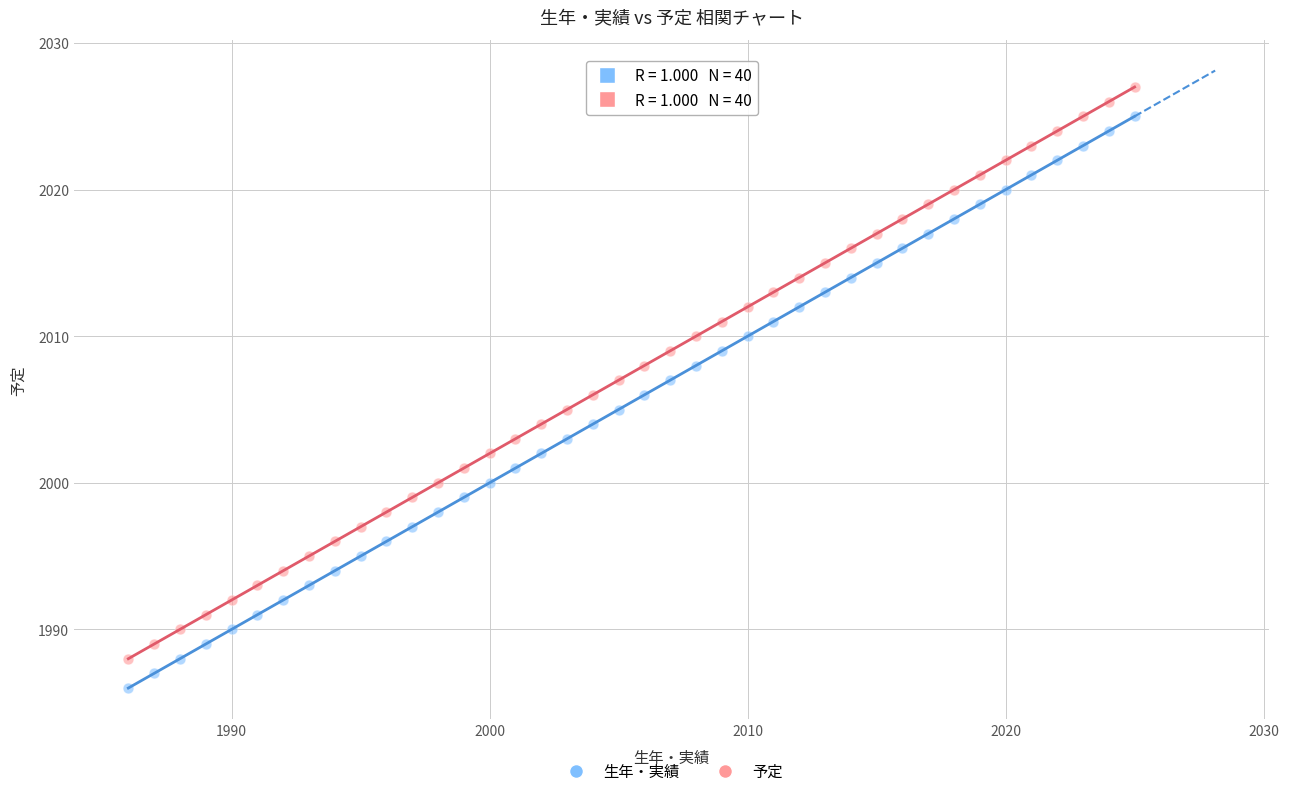

Which series reaches the minimum Y coordinate?

生年・実績